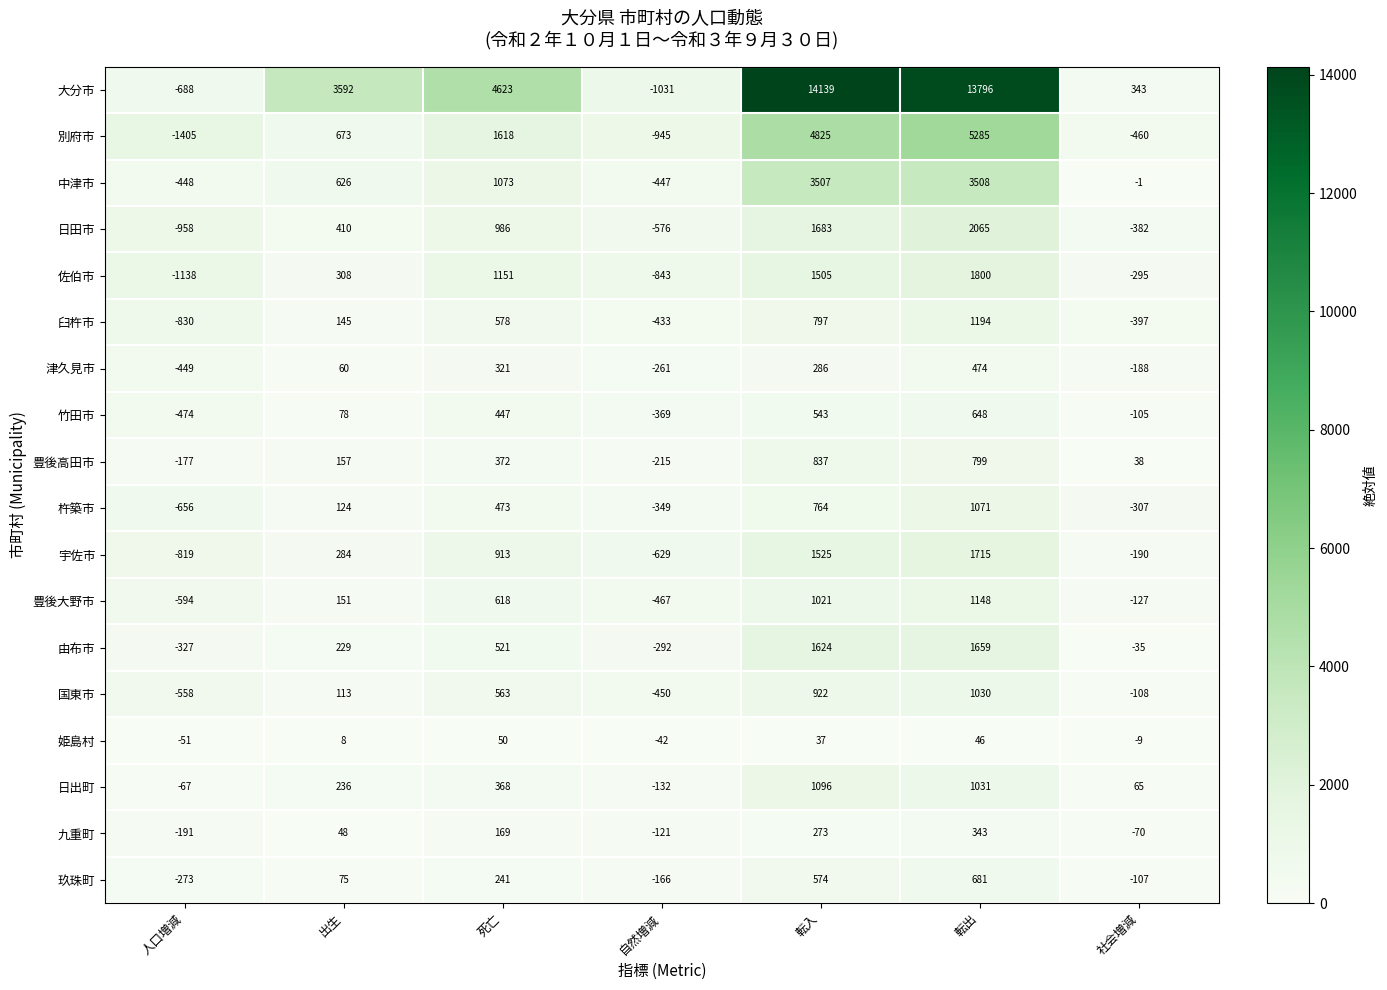

What is the sum of all 杵築市 values?

1120